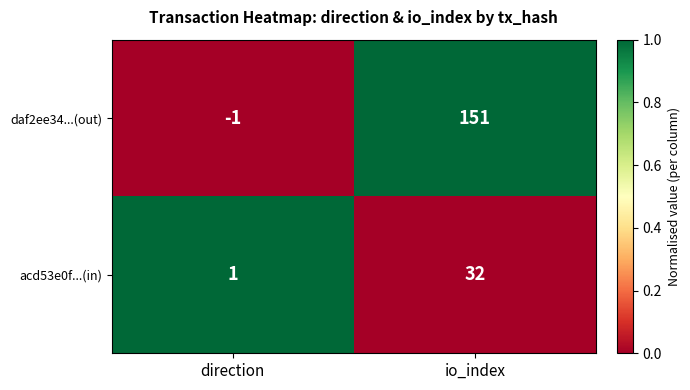

Which series has the largest range (max minus min)?

daf2ee34...(out)